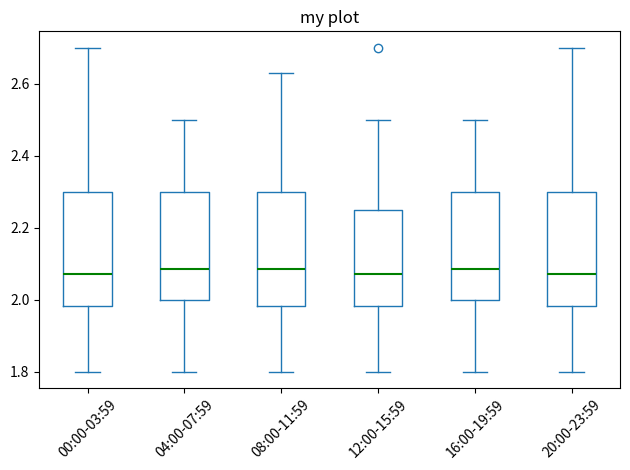

Where does the upper whisker of the box for 16:00-19:59 end on the y-axis? The values are not printed on the chart, so give them approximately, as read against the axis.

2.50